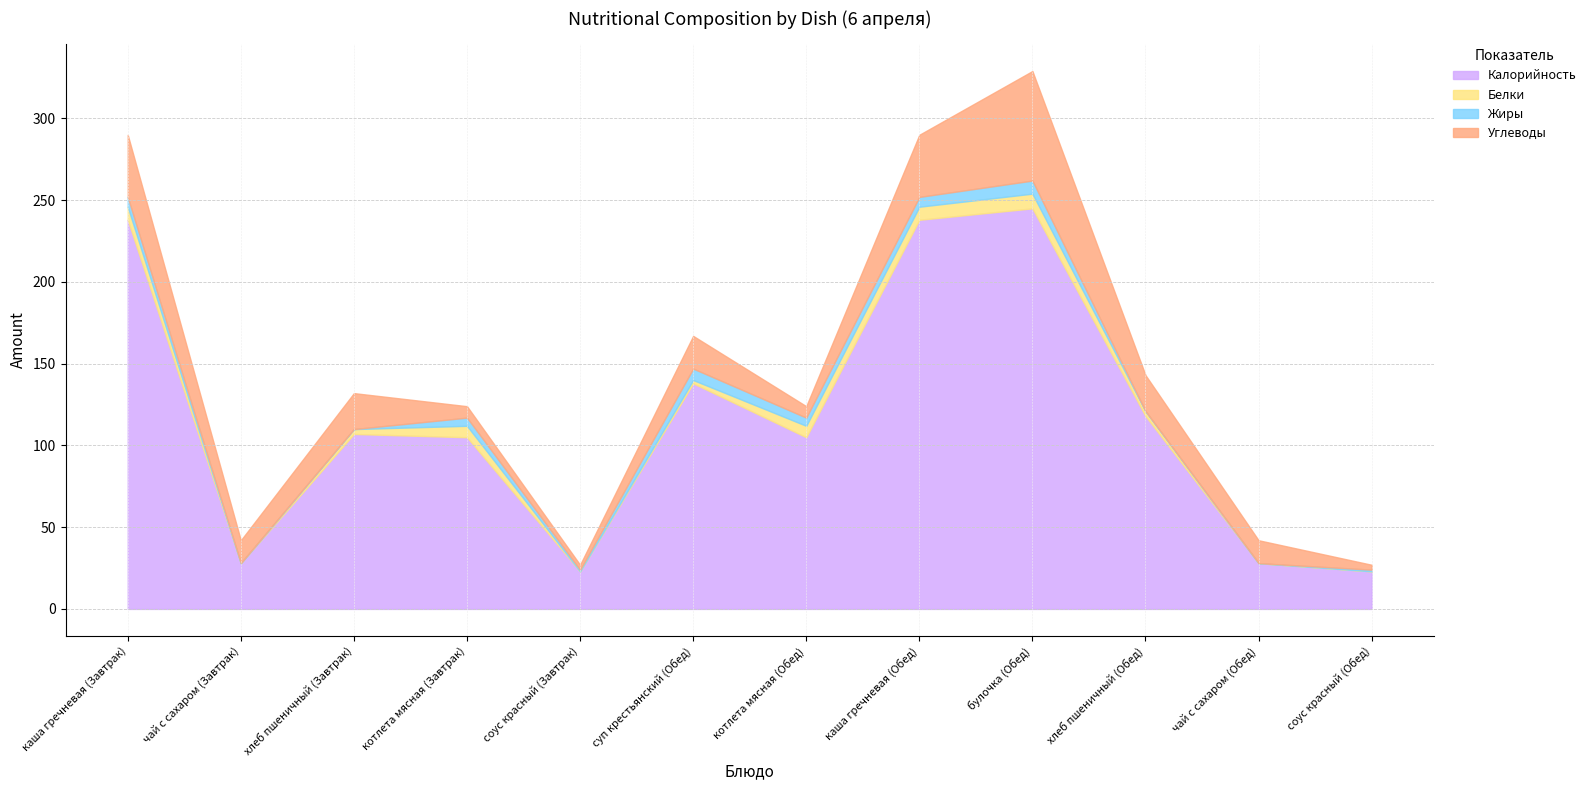

How many data points in Углеводы are above 20?

5